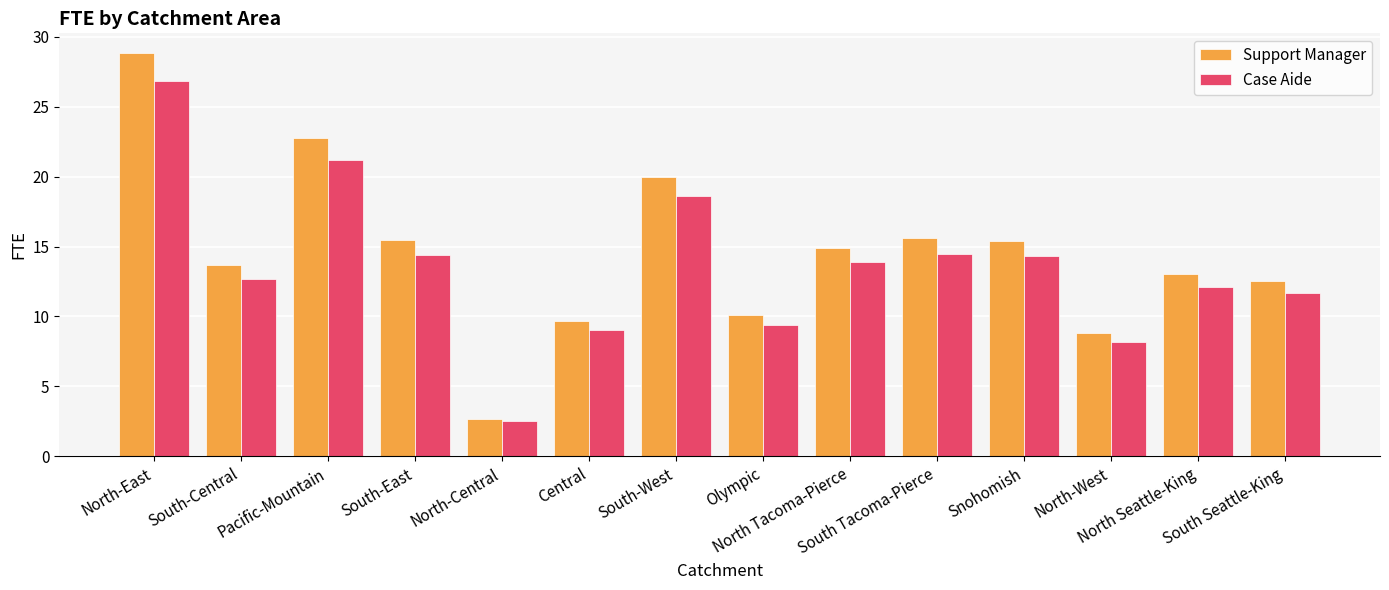

At which label does Case Aide reach its peak?

North-East